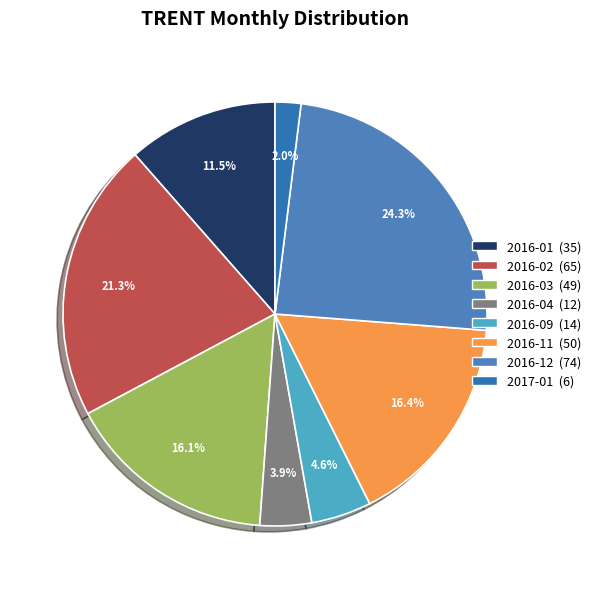

Count the number of slices in the pie.

8